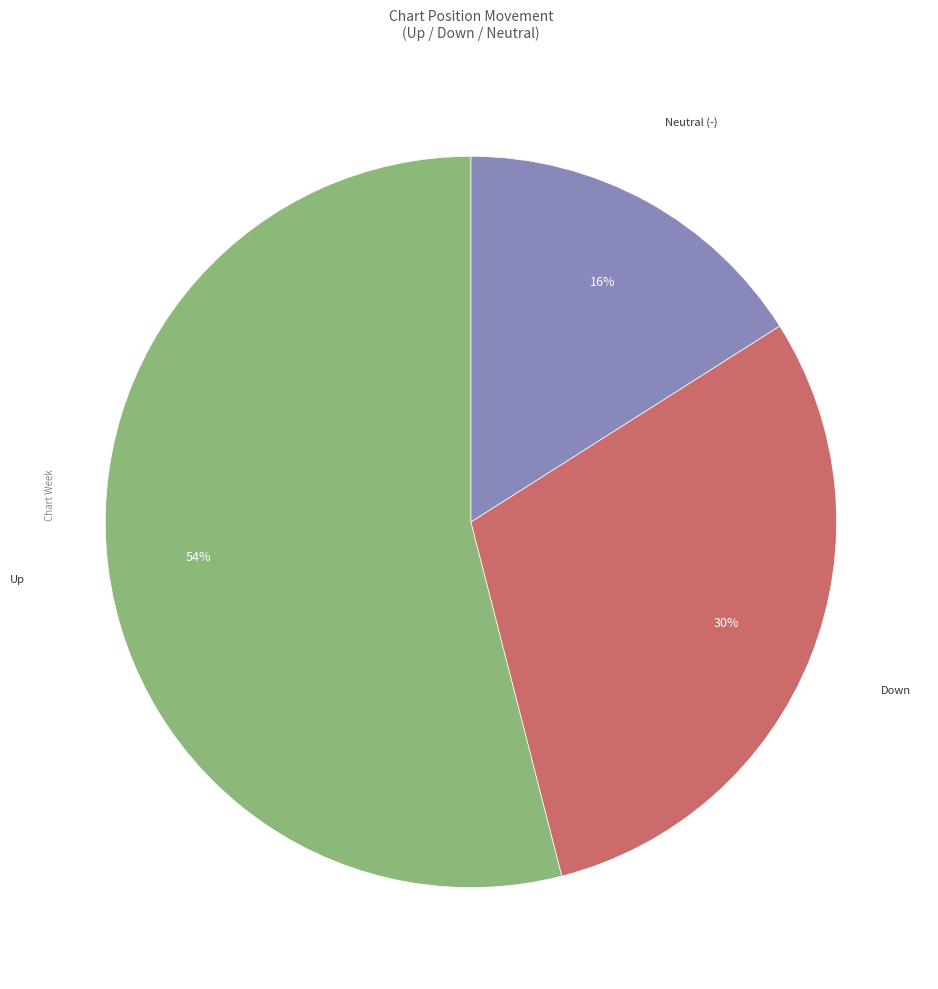

Is there a majority slice in this chart?

Yes